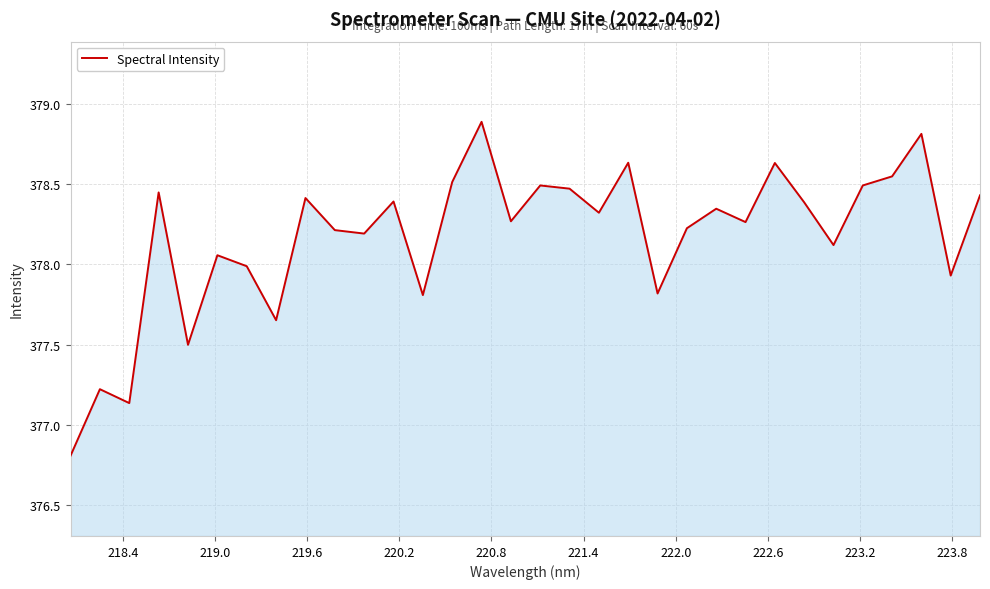

What is the minimum value shown in the chart?

376.8